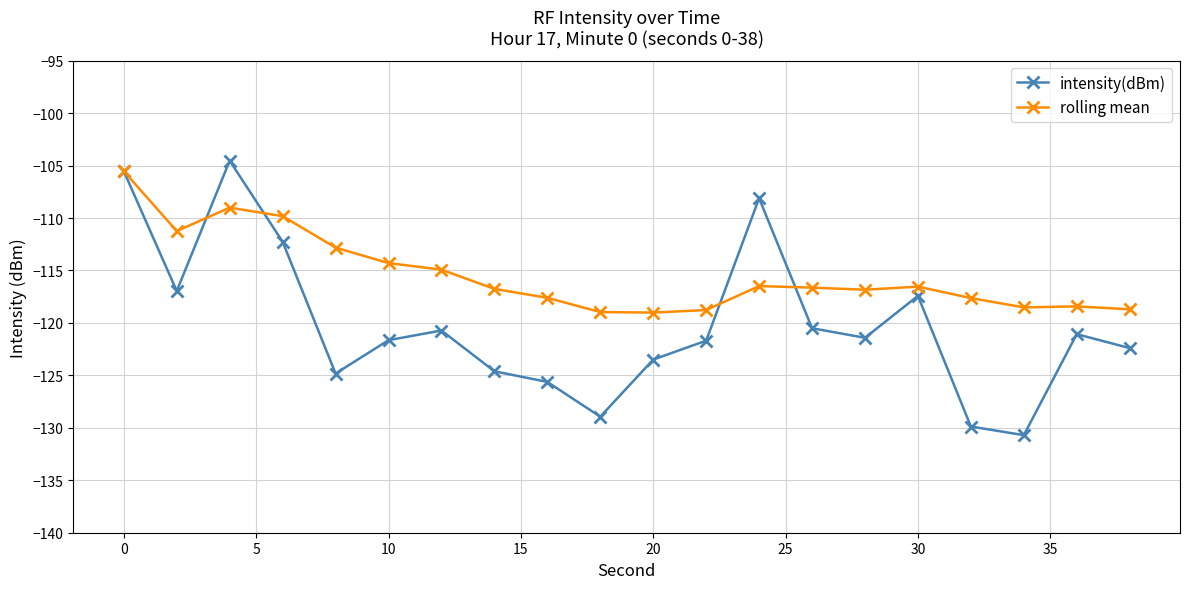

List the series in order of their overall mean, highest first.

rolling mean, intensity(dBm)